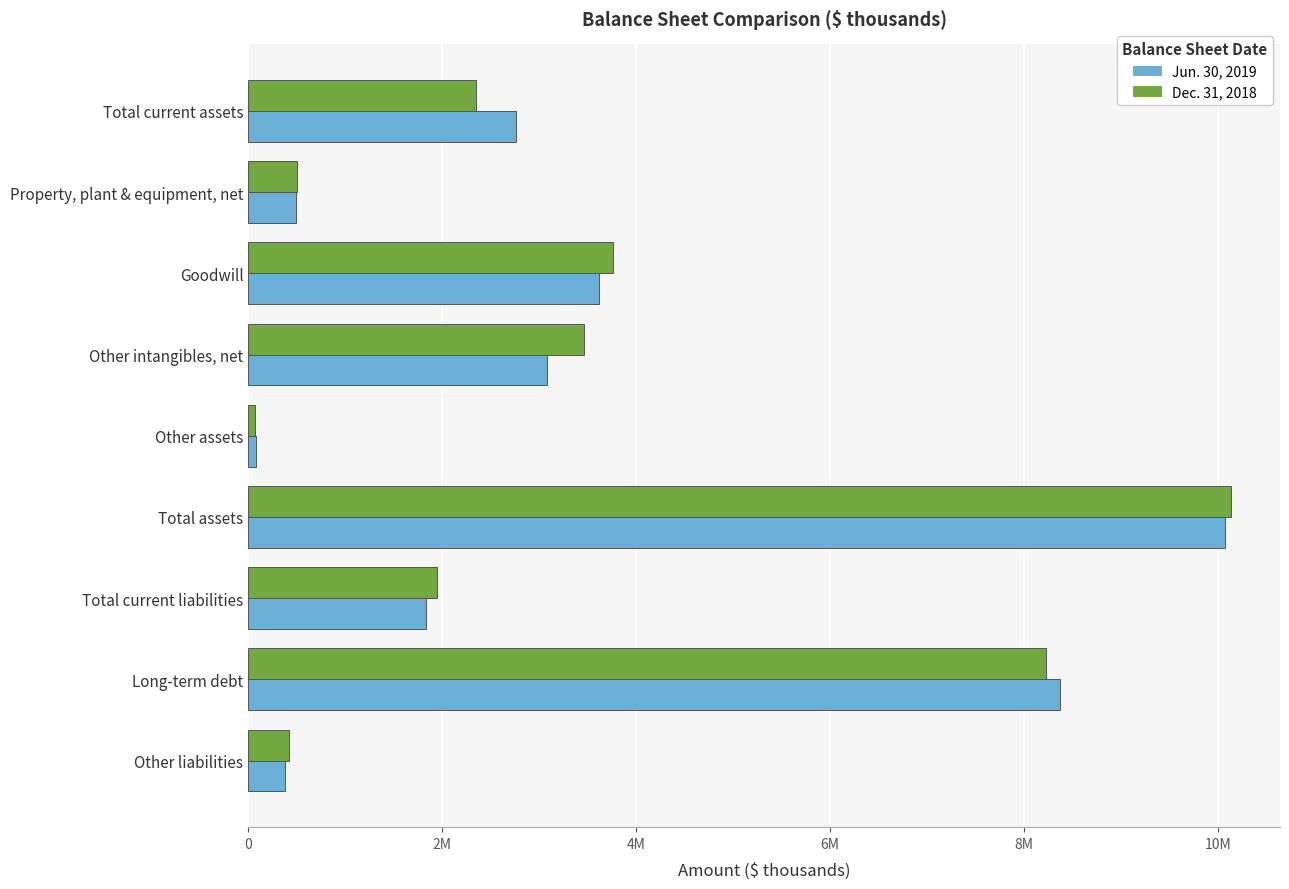

Which series has the largest total across all categories?

Dec. 31, 2018